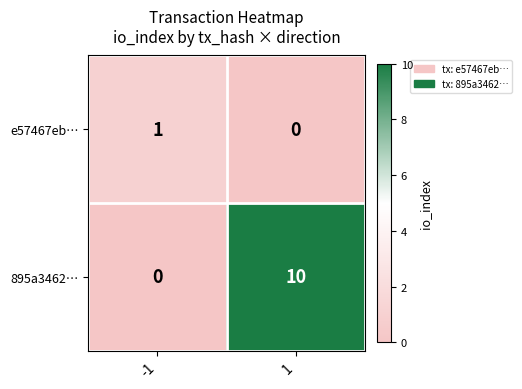

The value of e57467eb… at -1 is 2. True or false?

False